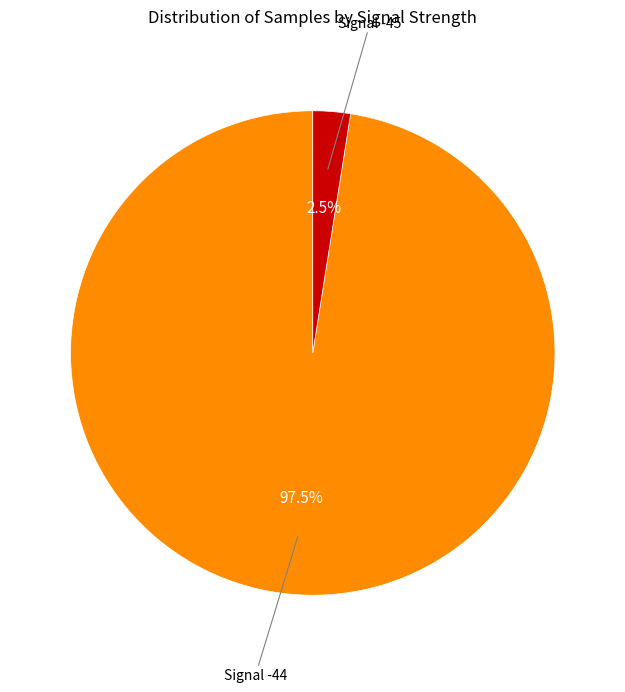

Does any single category account for the majority?

Yes